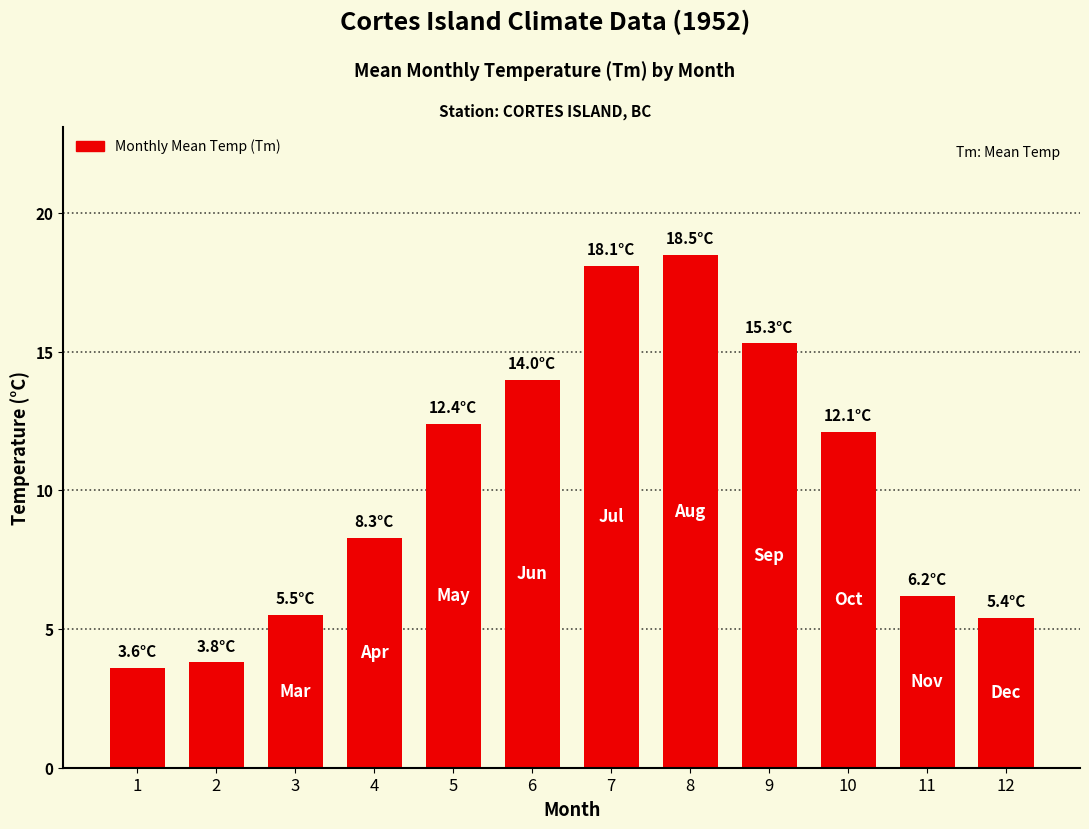

What is the difference between the values at 12 and 4?

2.9